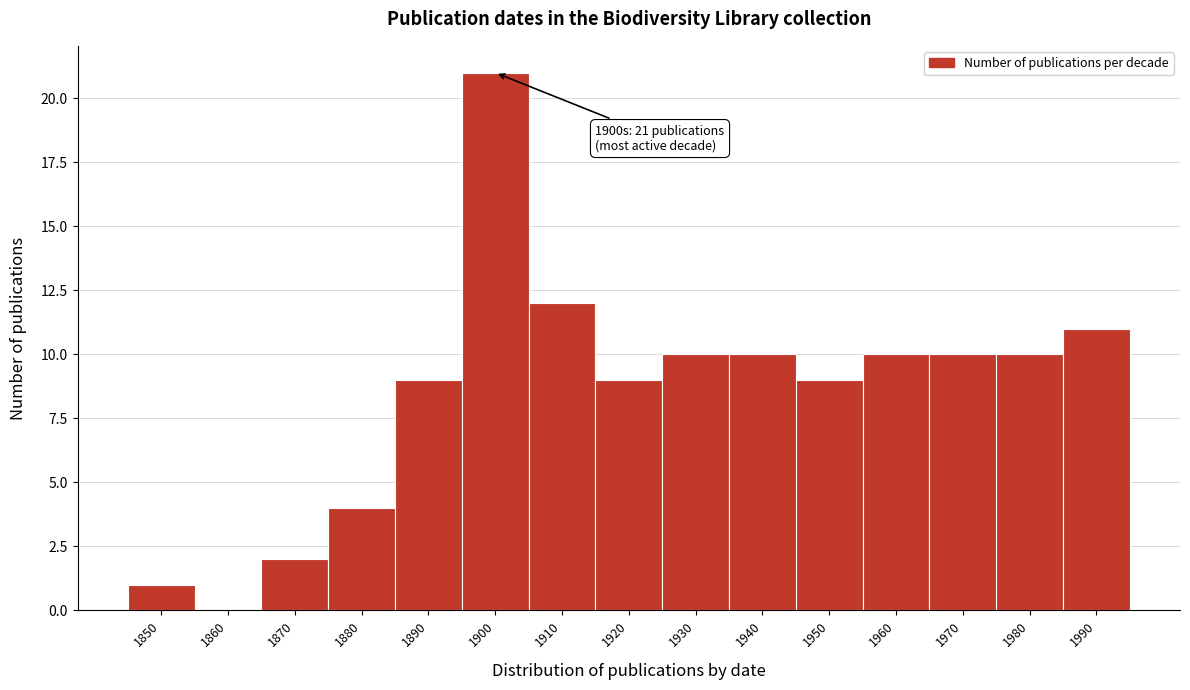

Reading left to right, transcribe all the data shown in this chart.

1850=1	1860=0	1870=2	1880=4	1890=9	1900=21	1910=12	1920=9	1930=10	1940=10	1950=9	1960=10	1970=10	1980=10	1990=11